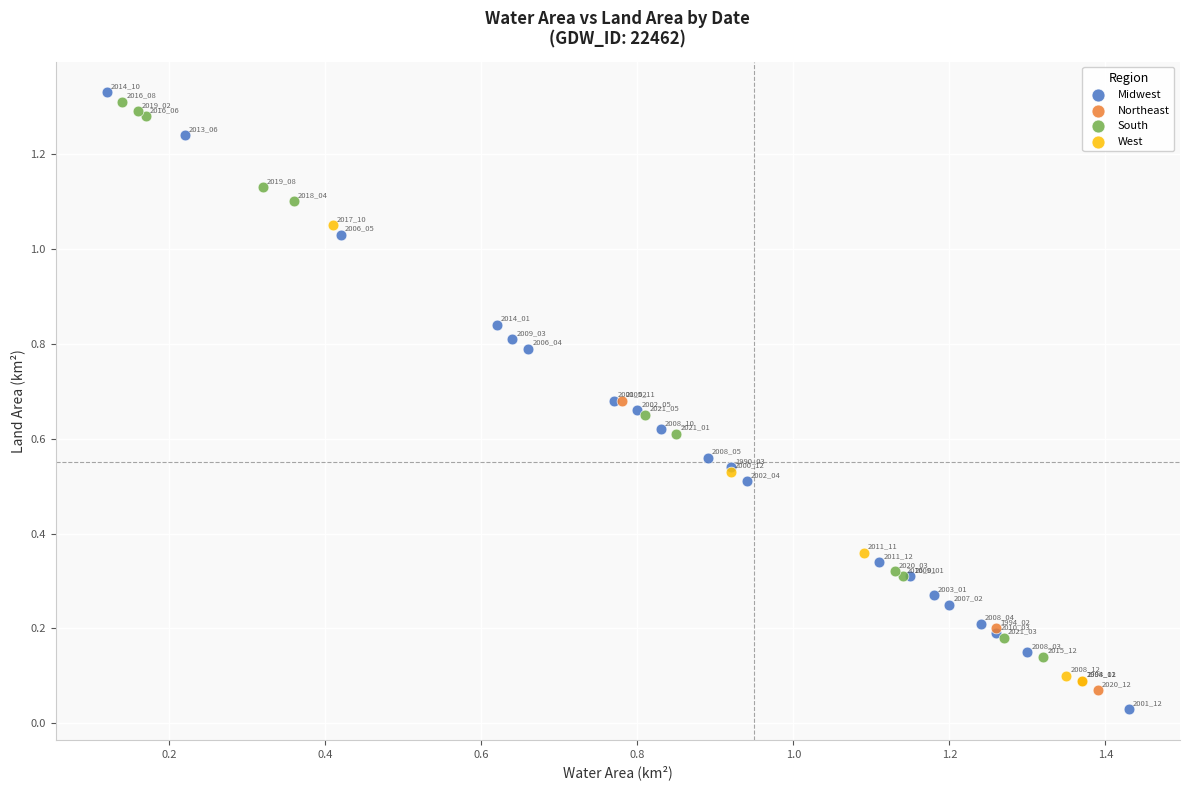

Which series has the widest spread of Y values?

Midwest